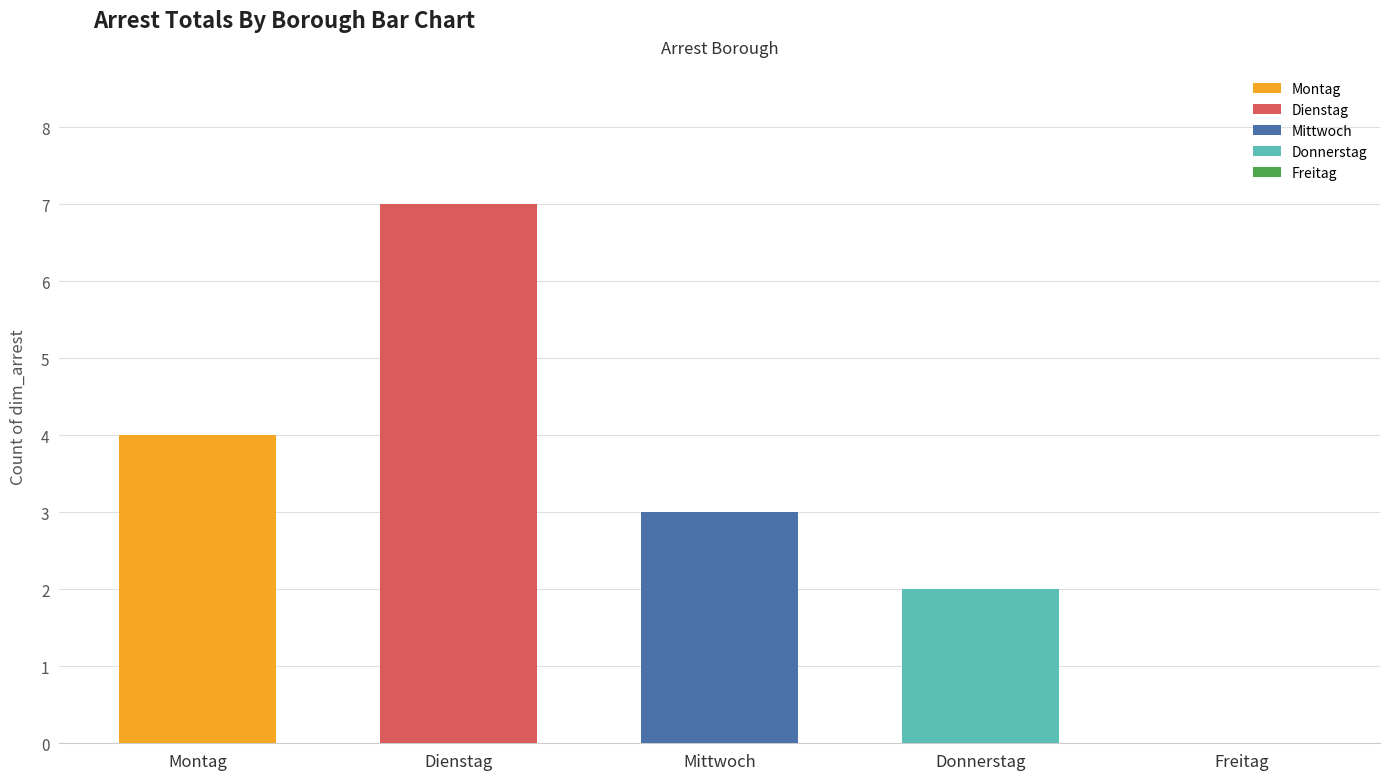

What is the difference between the values at Freitag and Mittwoch?

3